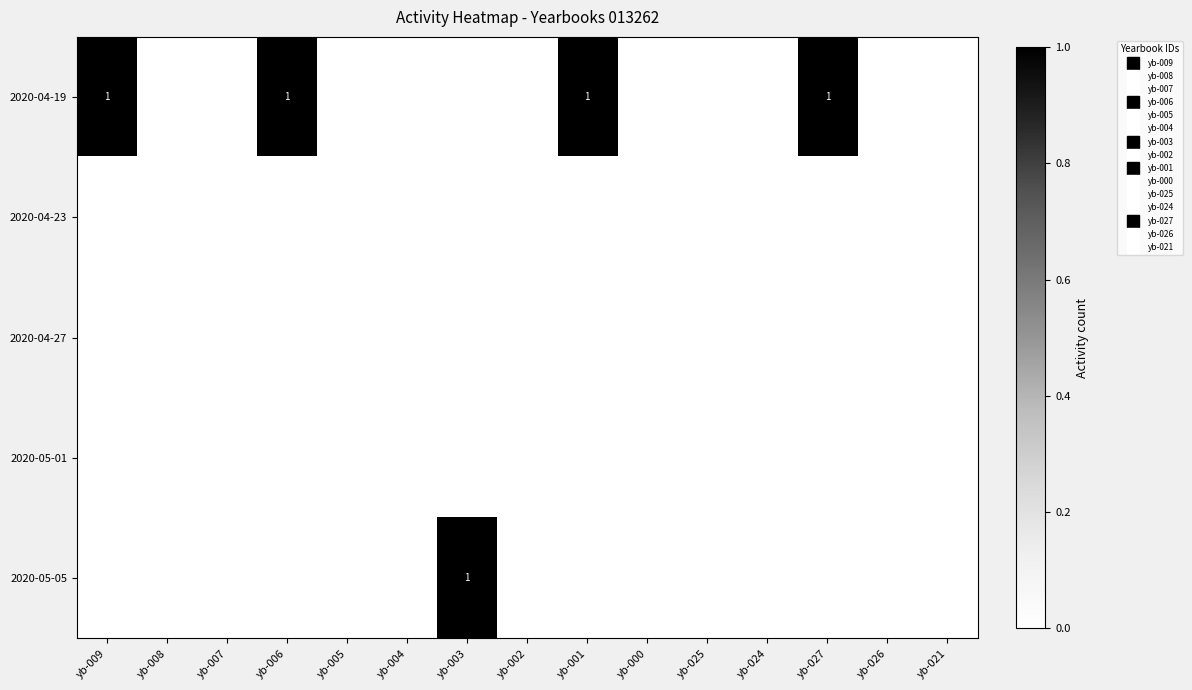

How many series are shown in this chart?

5